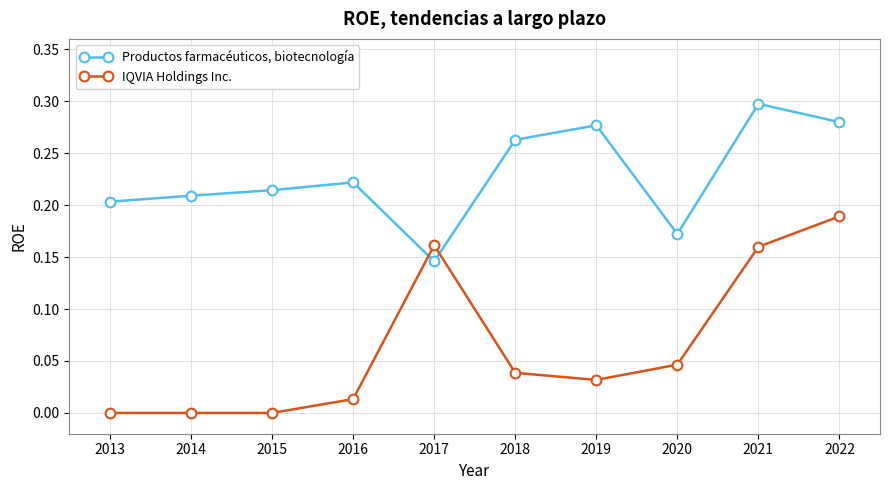

Which series changed the most between 2015 and 2017?

IQVIA Holdings Inc.